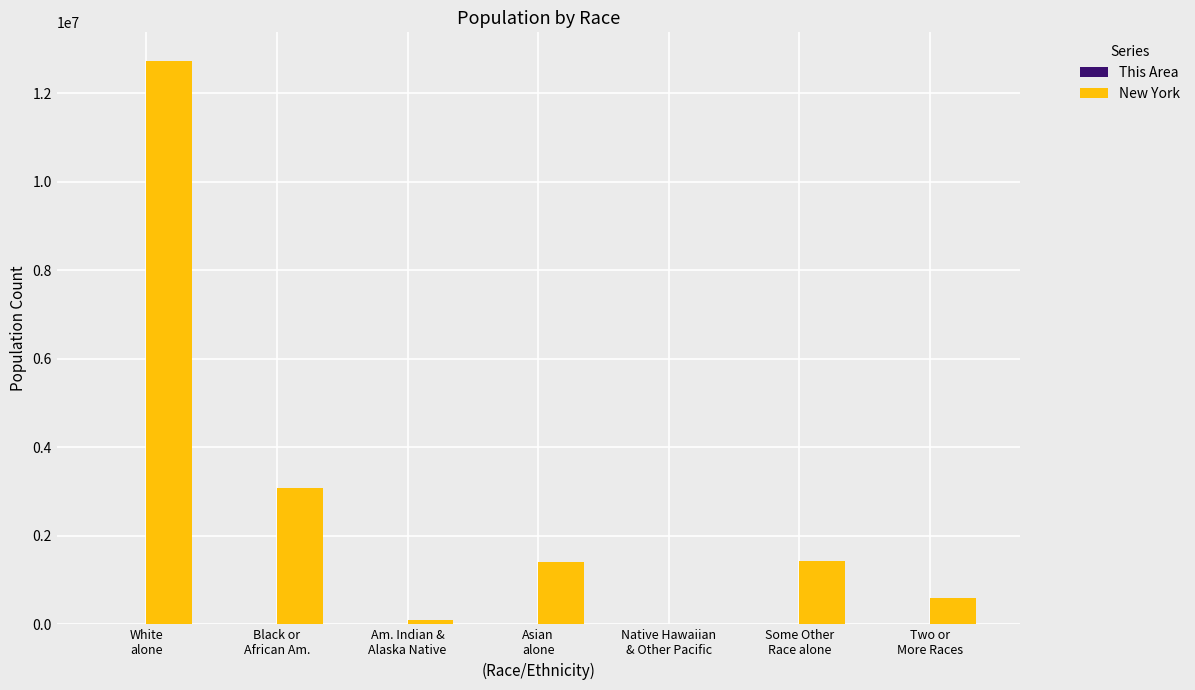

At which category is the sum across all series the highest?

White
alone